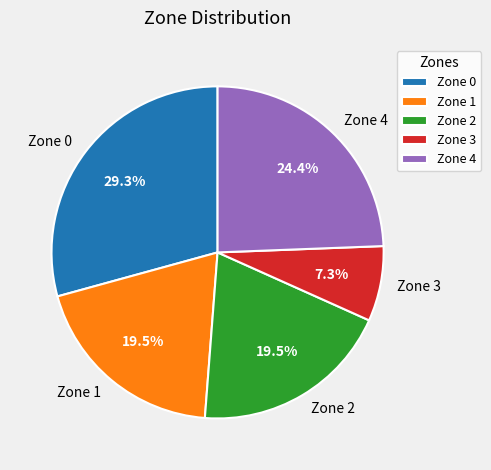

What percentage is NOT represented by Zone 0?

70.7%